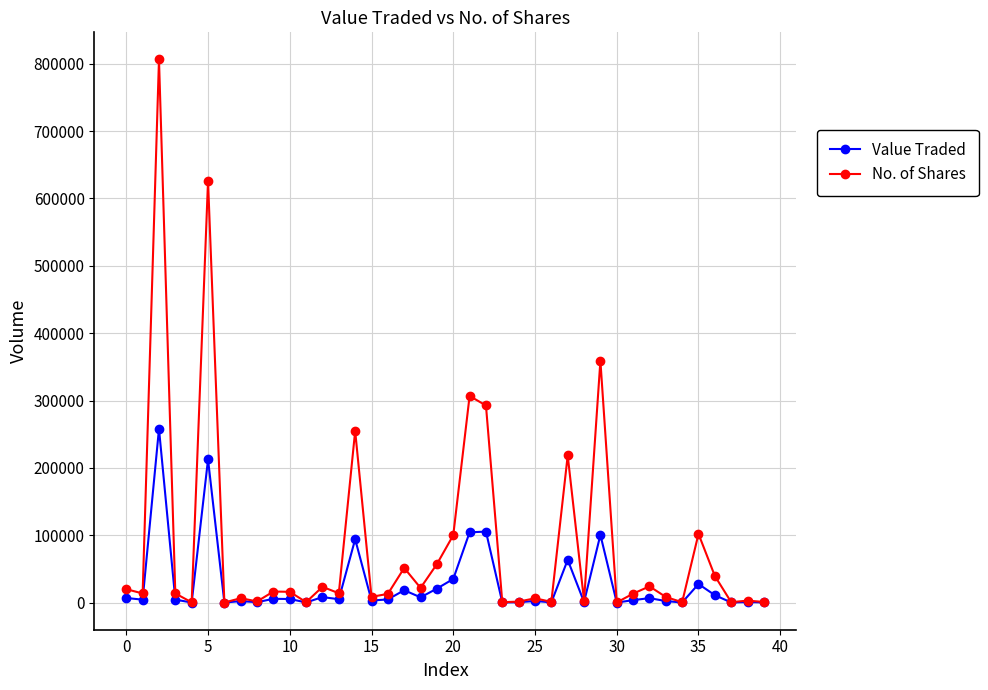

What is the maximum value shown in the chart?

806267